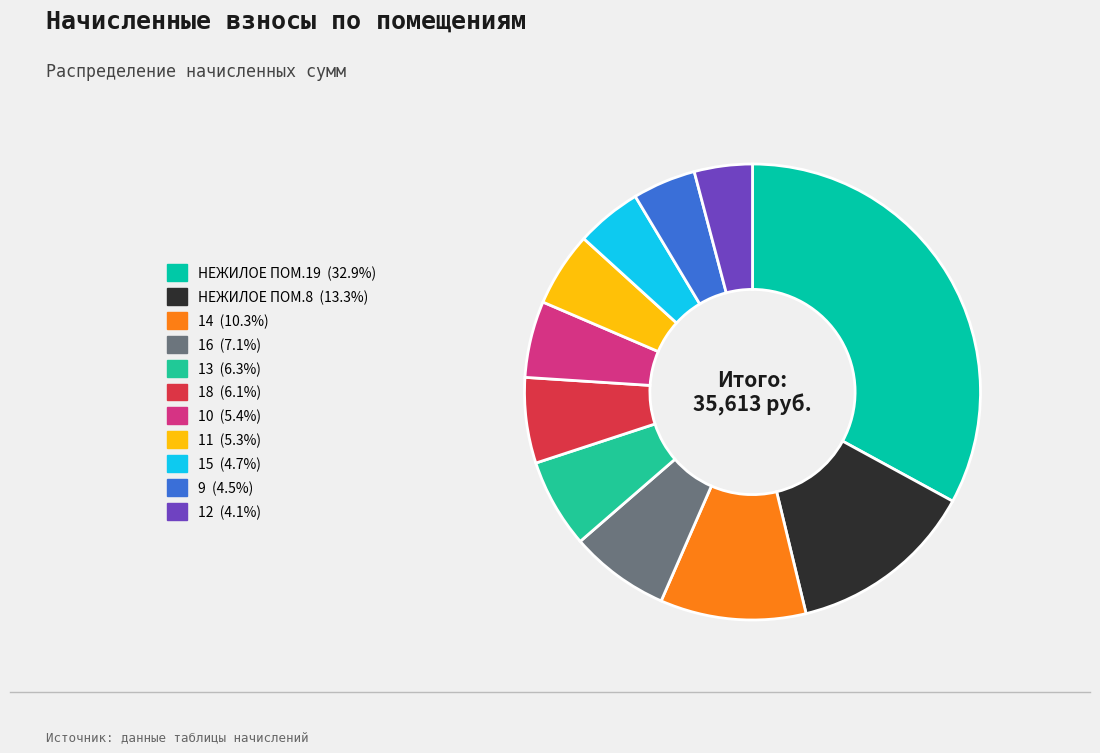

Is there any slice that represents more than half of the pie?

No